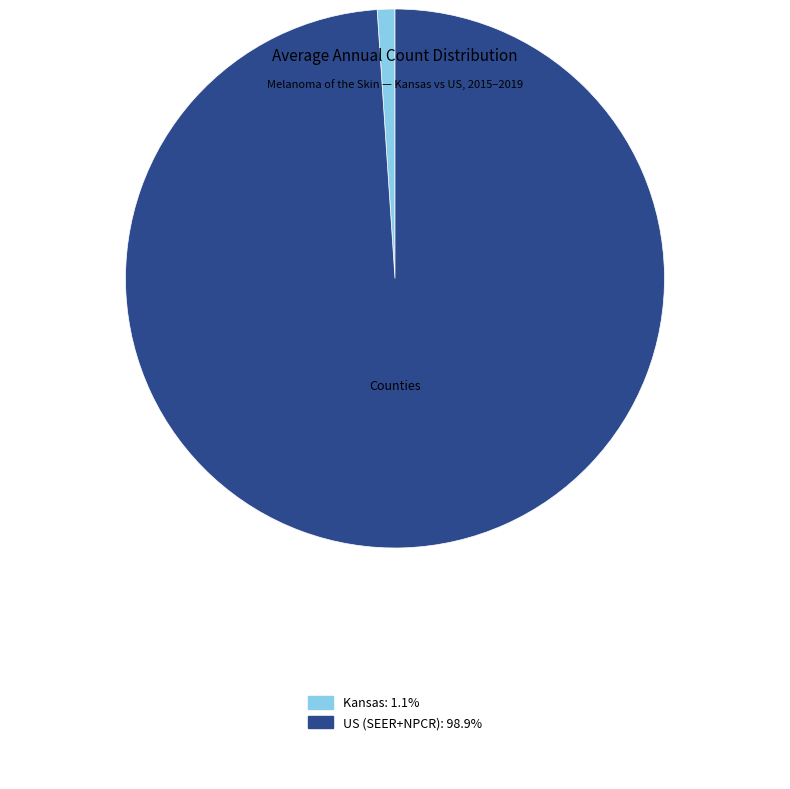

Do Kansas and US (SEER+NPCR) together represent more than half of the pie?

Yes